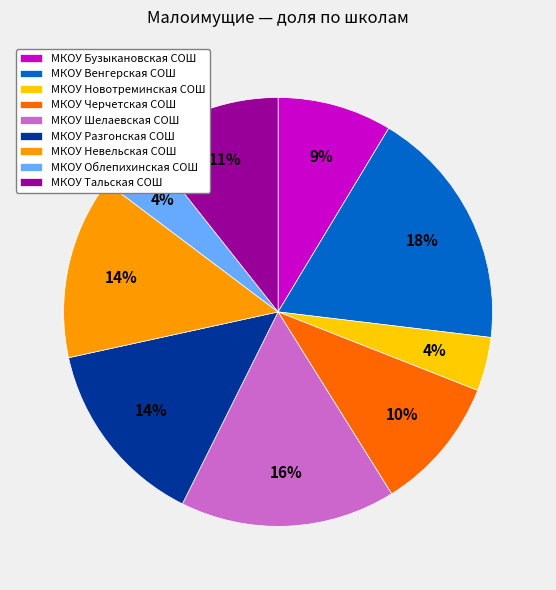

Which slice is the largest?

МКОУ Венгерская СОШ